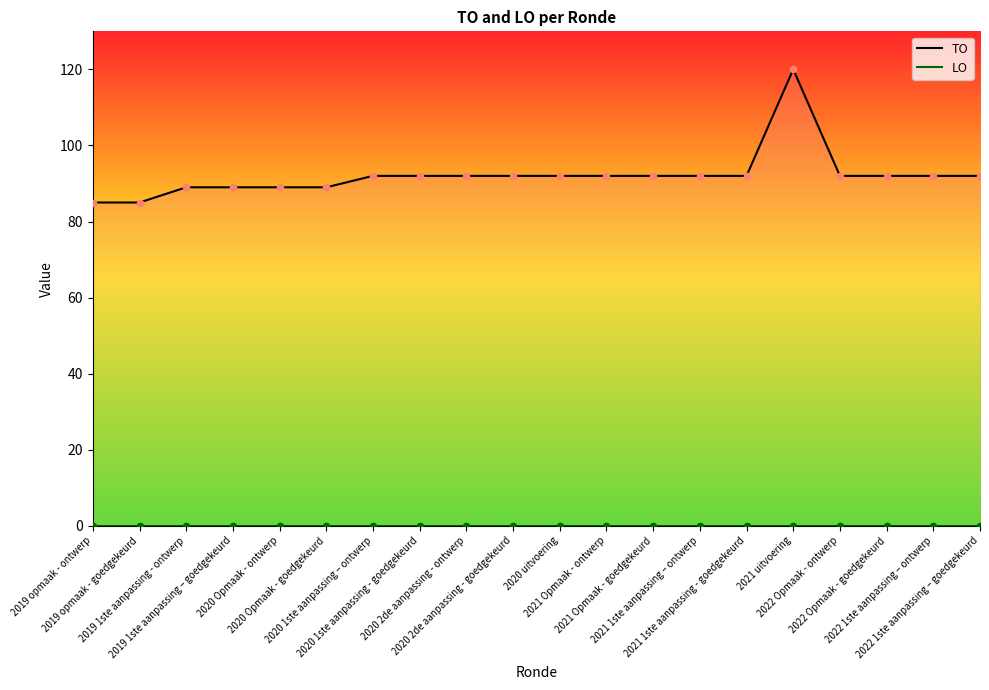

Which series has the largest total across all categories?

TO